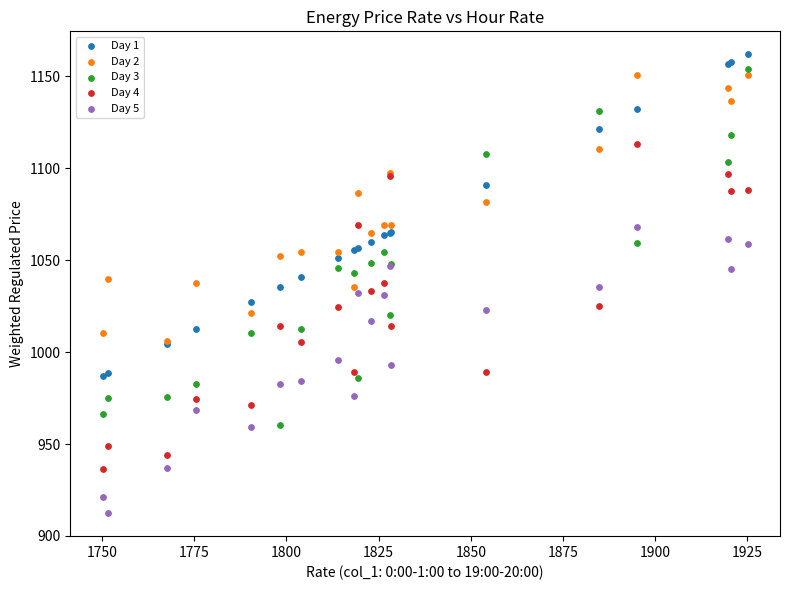

In the Day 2 series, what Y value is closest to 1078?

1081.5